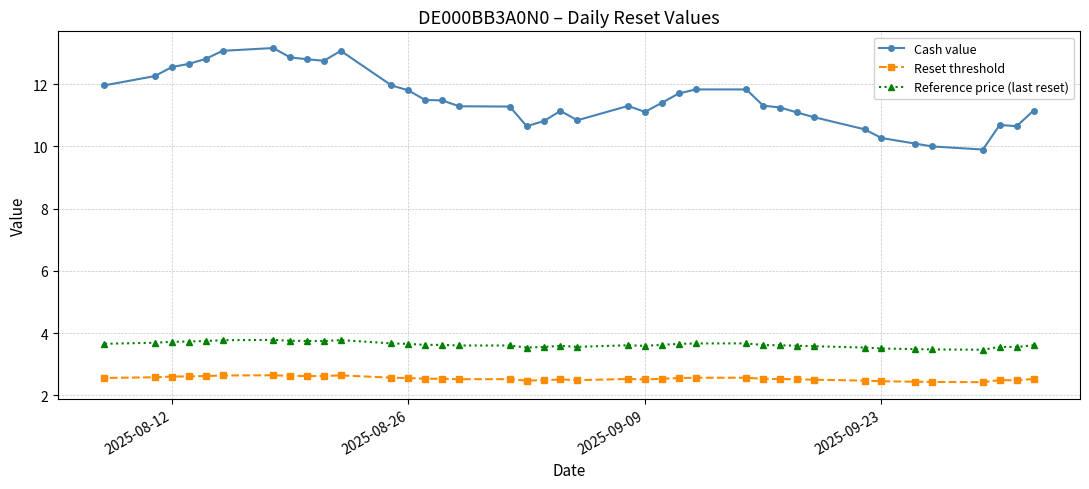

How many lines are shown in the chart?

3